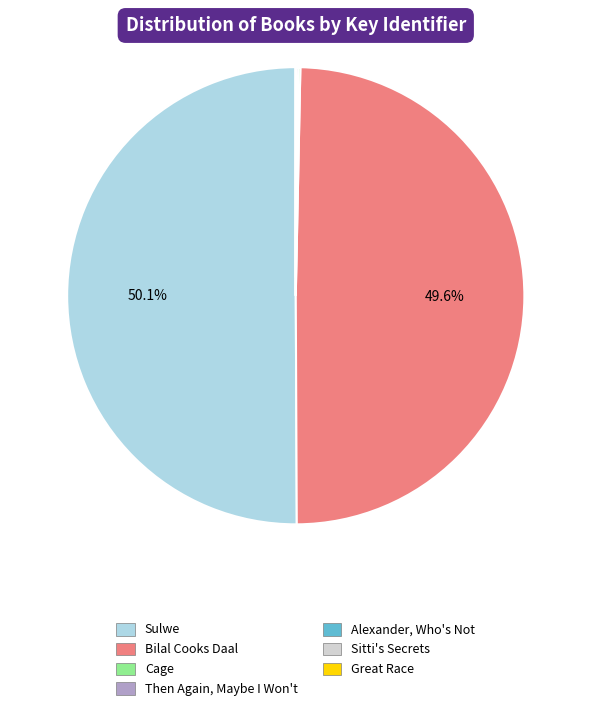

Which slice represents more than half of the pie?

Sulwe